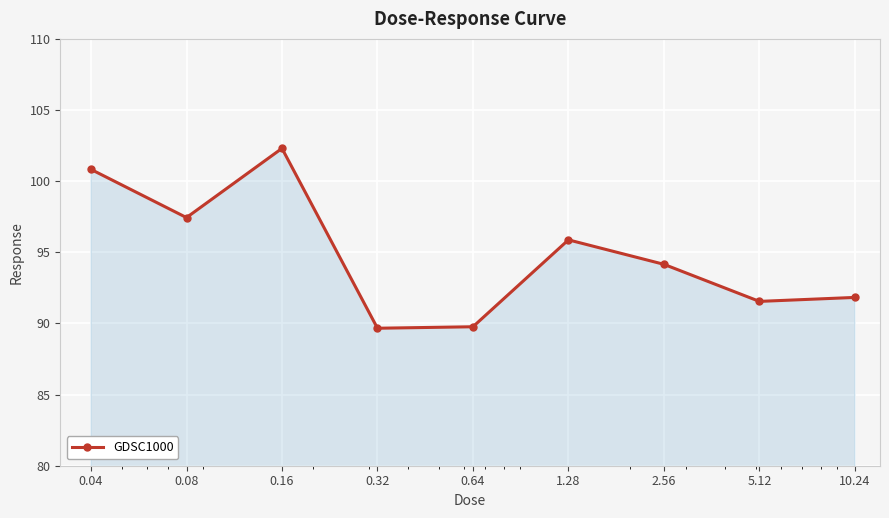

What is the sum of all values?

853.4